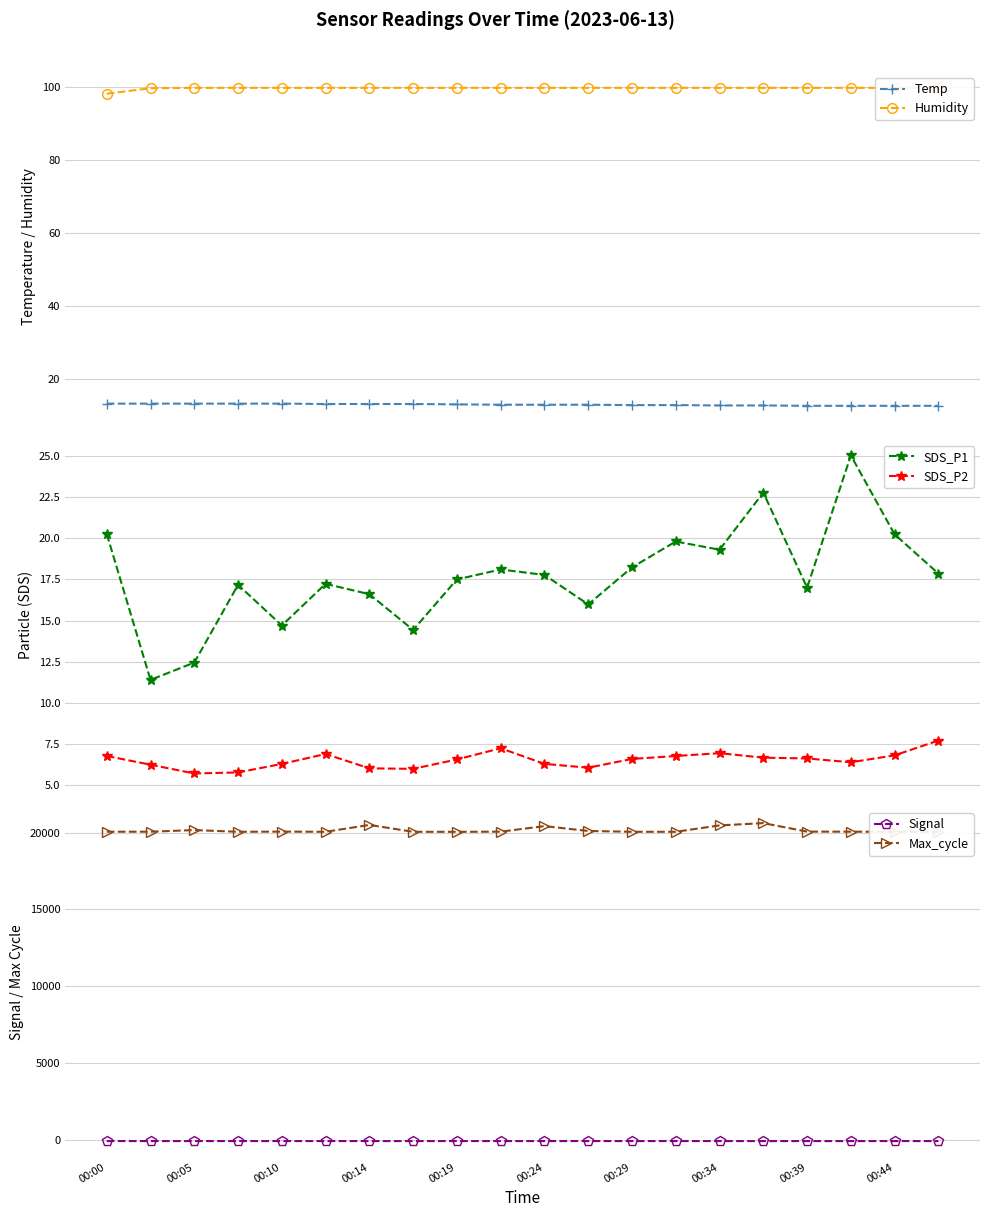

What is the value of the Temp point at the 17th from the left?

12.7